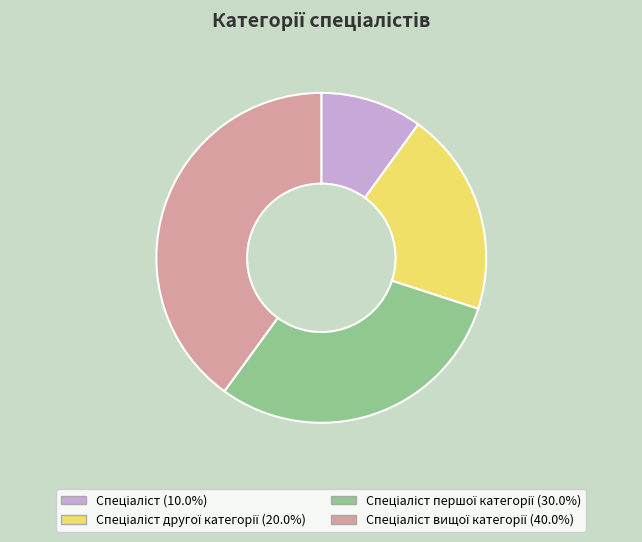

Is there any slice that represents more than half of the pie?

No